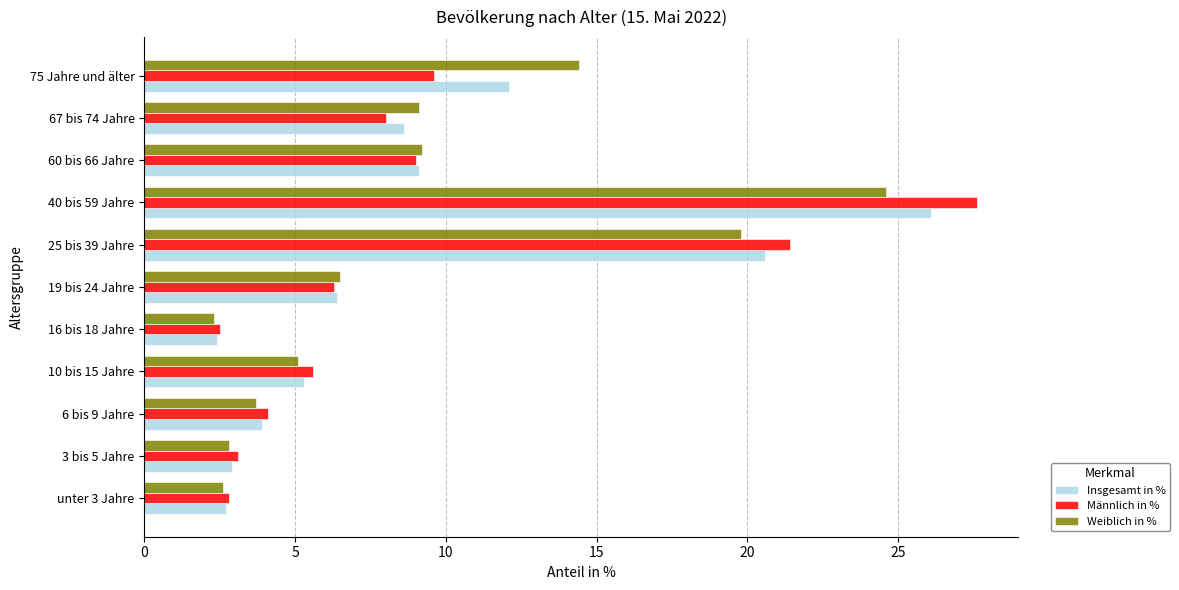

Which series has the widest spread of values?

Männlich in %